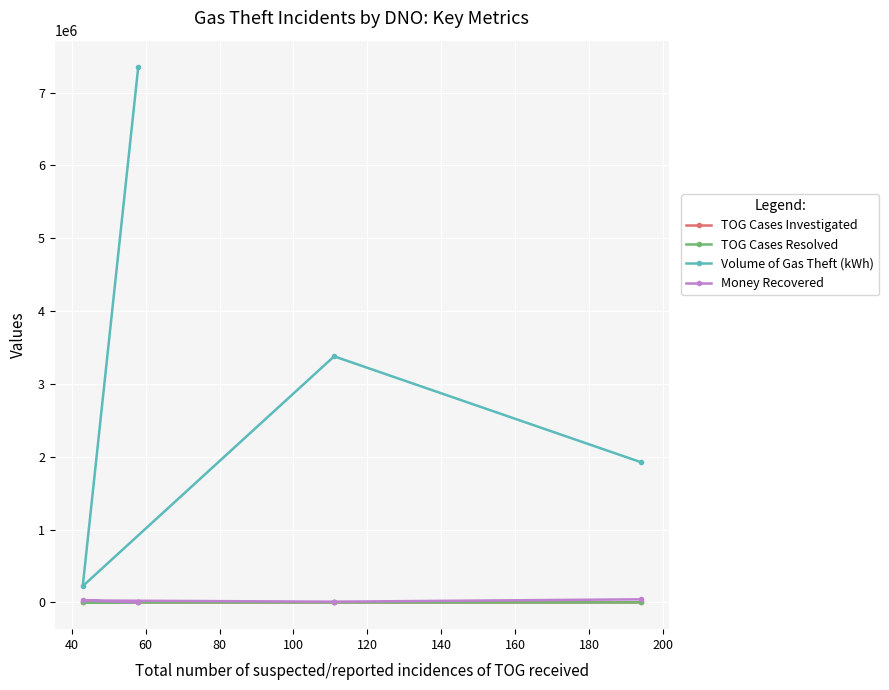

Which series has the largest total across all categories?

Volume of Gas Theft (kWh)